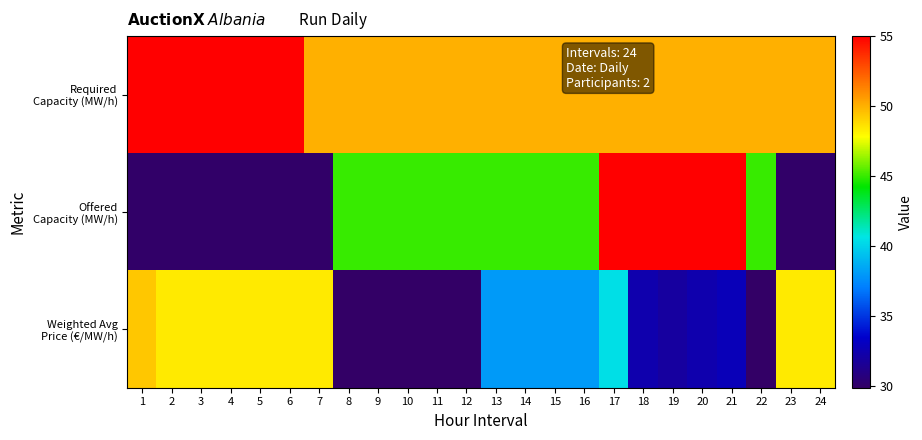

At 6, list the series in order from largest to smallest.

Required Capacity (MW/h), Weighted Avg Price (€/MW/h), Offered Capacity (MW/h)